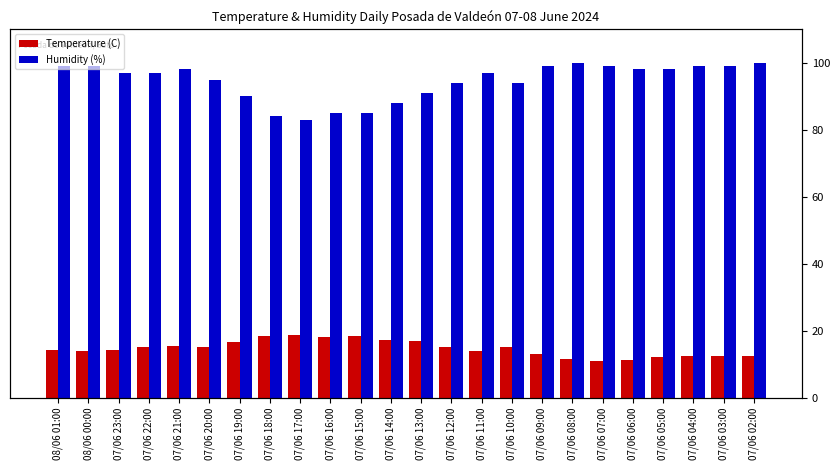

Are the bars horizontal?

No